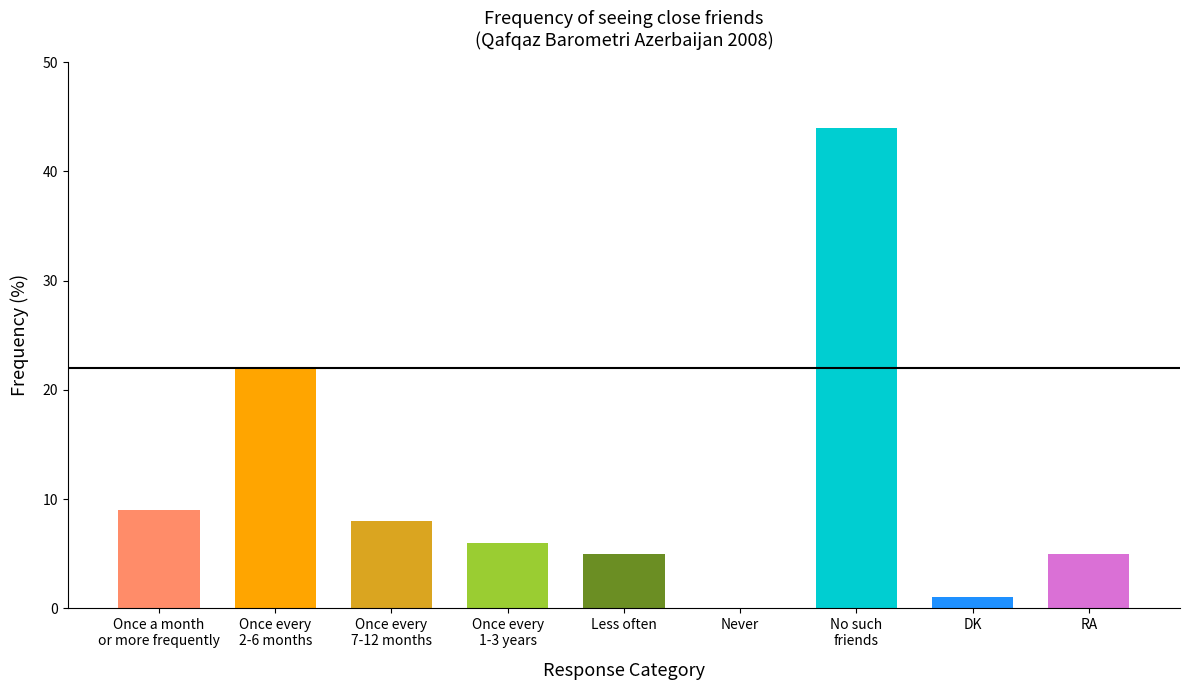

At which category does the chart reach its peak across all series?

No such
friends